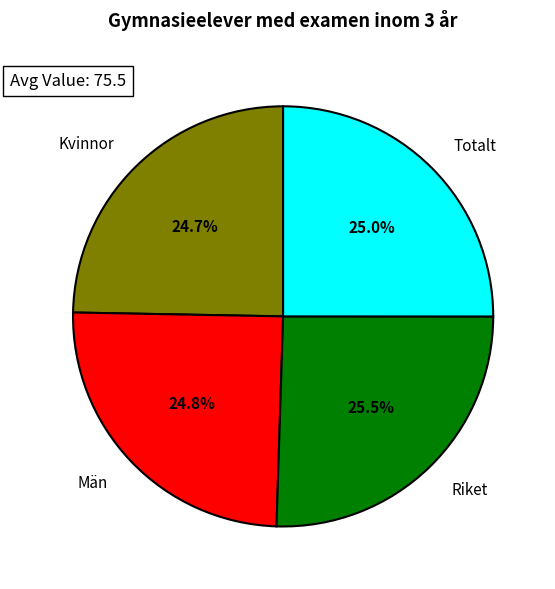

To the nearest percent, what is the average slice percentage?

25%